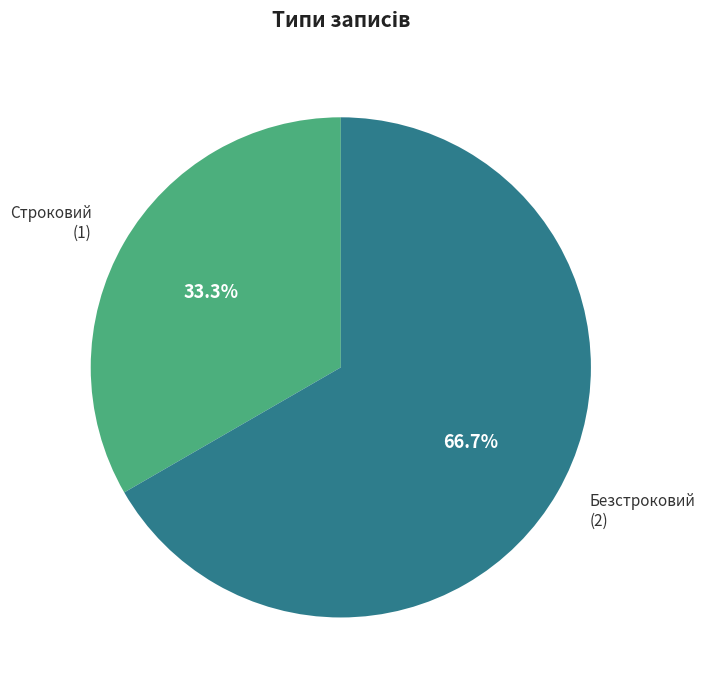

To the nearest percent, what percentage of the pie is Безстроковий?

67%